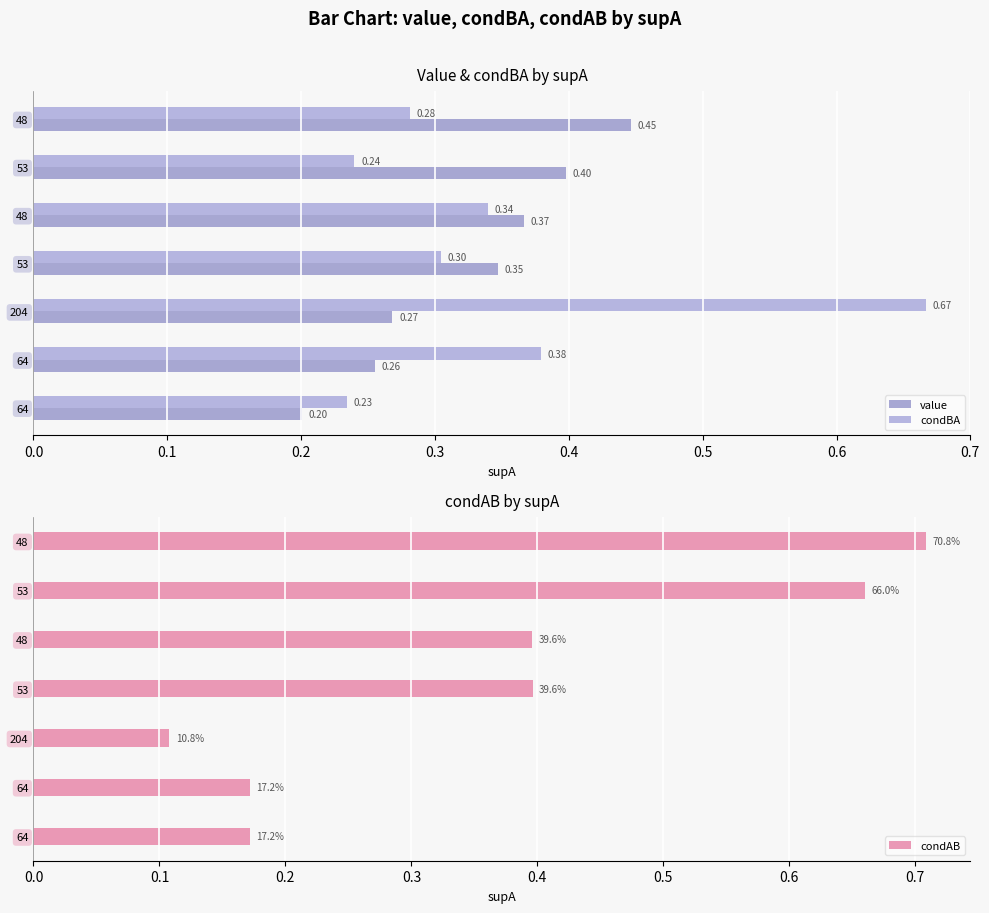

Is it true that condBA equals 0.3 at 53?

True